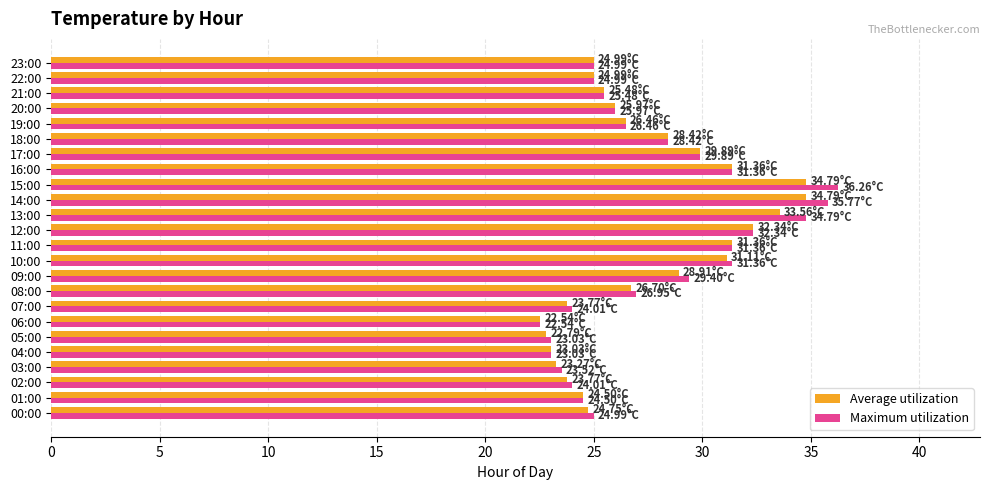

What is the difference between the maximum and minimum values in the Maximum utilization series?

13.7